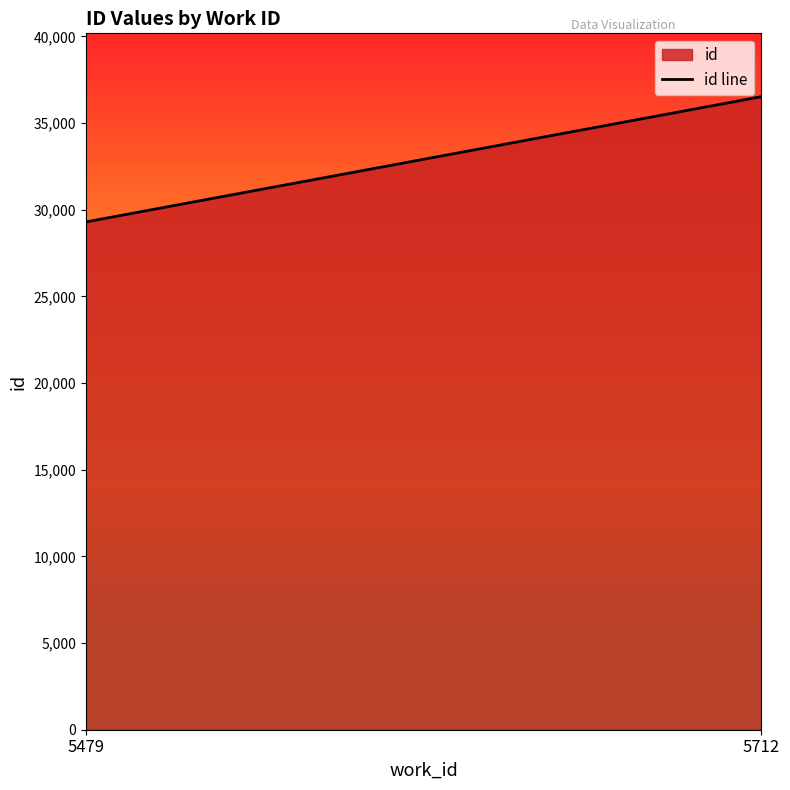

What is the difference between the values at 5712 and 5479?

7227